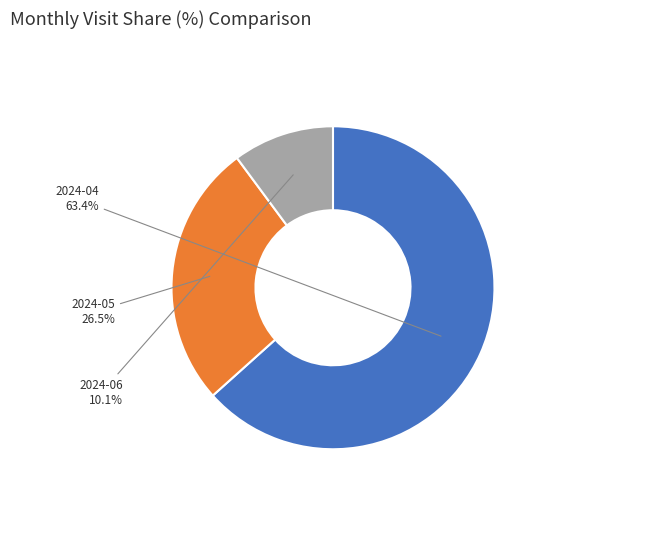

The 2024-06 slice represents 16% of the pie. True or false?

False